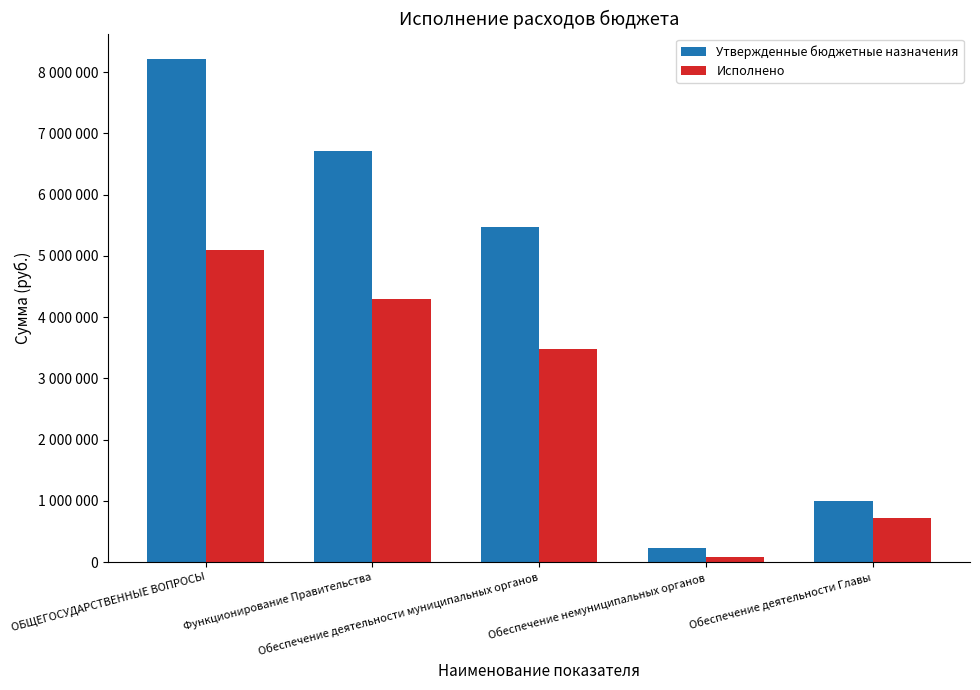

Are the bars grouped side by side (vs. stacked)?

Yes